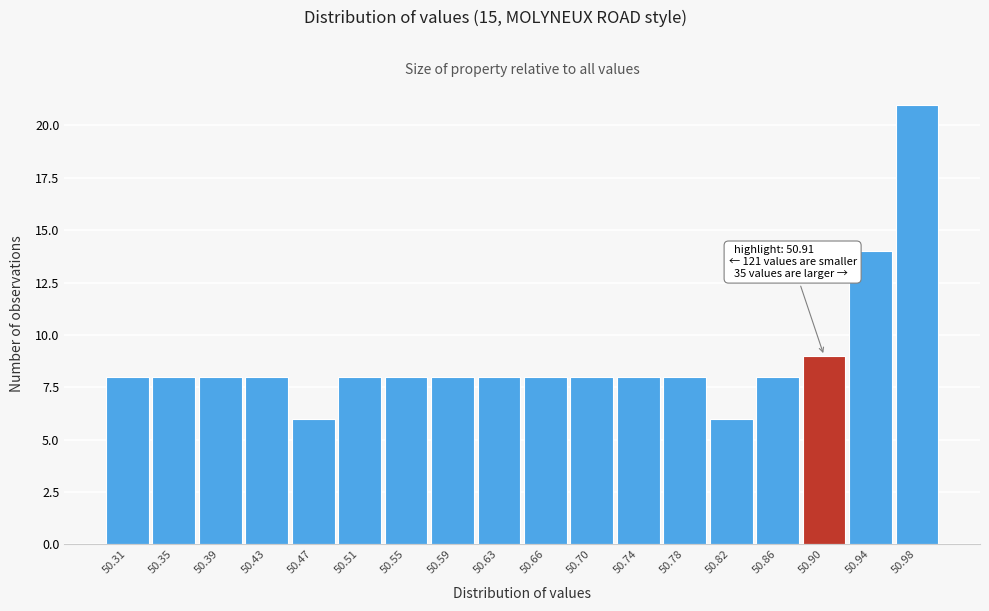

Reading right to left, what are all the values shown in this chart?

21	14	9	8	6	8	8	8	8	8	8	8	8	6	8	8	8	8